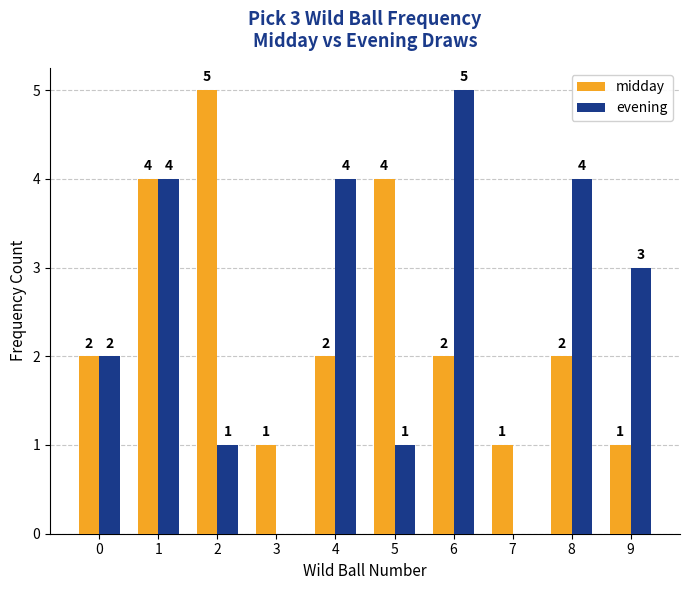

How many groups of bars are there?

10